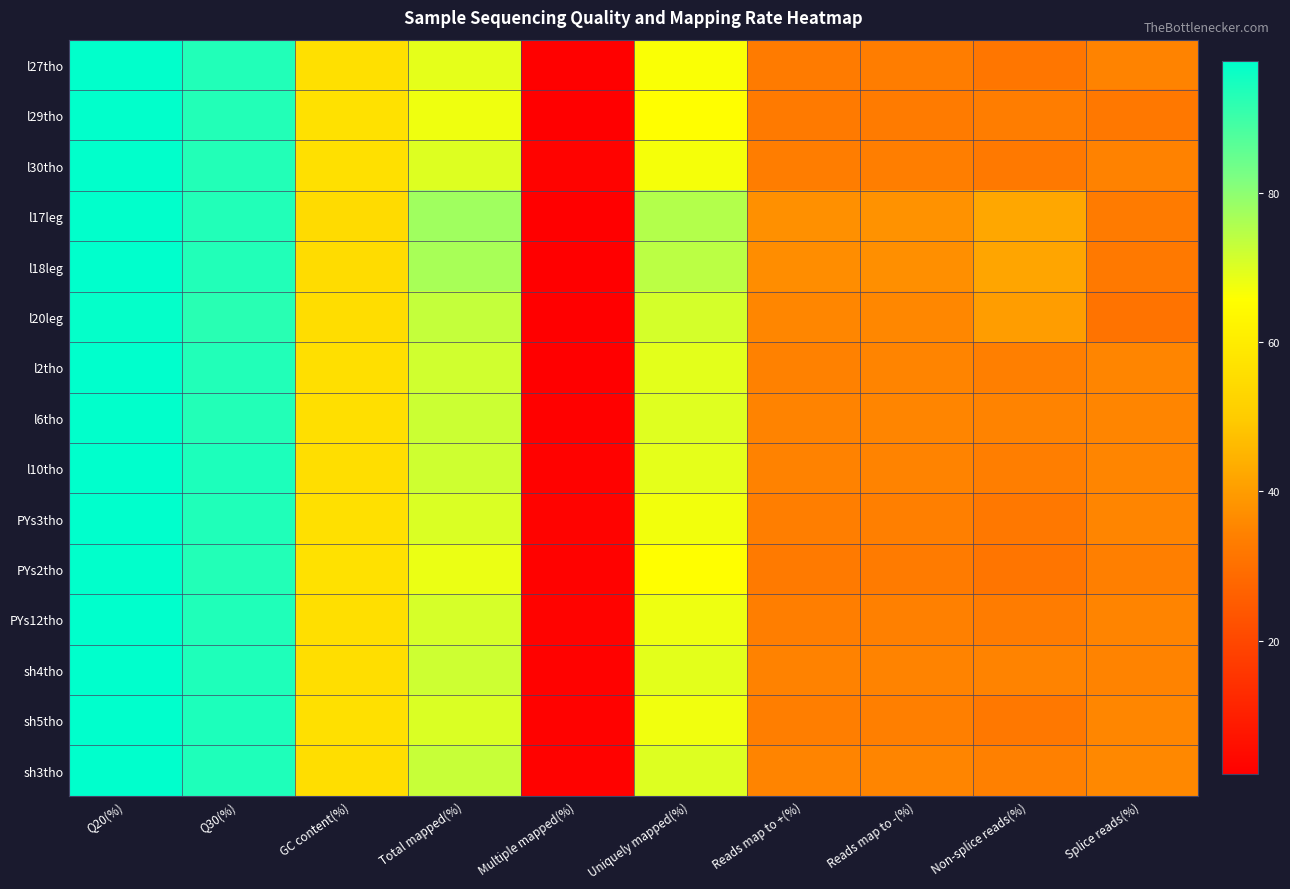

Reading left to right, list all the values displayed in this chart.

l27tho: Q20(%)=97.4	Q30(%)=93.5	GC content(%)=56.4	Total mapped(%)=68.9	Multiple mapped(%)=2.6	Uniquely mapped(%)=66.3	Reads map to +(%)=32.9	Reads map to -(%)=33.4	Non-splice reads(%)=31.6	Splice reads(%)=34.7
l29tho: Q20(%)=97.4	Q30(%)=93.3	GC content(%)=56.7	Total mapped(%)=67.6	Multiple mapped(%)=2.2	Uniquely mapped(%)=65.5	Reads map to +(%)=32.5	Reads map to -(%)=32.9	Non-splice reads(%)=33.4	Splice reads(%)=32.1
l30tho: Q20(%)=97.3	Q30(%)=93.2	GC content(%)=56.3	Total mapped(%)=70.0	Multiple mapped(%)=3.0	Uniquely mapped(%)=67.0	Reads map to +(%)=33.4	Reads map to -(%)=33.6	Non-splice reads(%)=32.5	Splice reads(%)=34.5
l17leg: Q20(%)=97.5	Q30(%)=93.4	GC content(%)=54.6	Total mapped(%)=77.7	Multiple mapped(%)=2.4	Uniquely mapped(%)=75.2	Reads map to +(%)=37.4	Reads map to -(%)=37.8	Non-splice reads(%)=42.4	Splice reads(%)=32.8
l18leg: Q20(%)=97.5	Q30(%)=93.5	GC content(%)=55.0	Total mapped(%)=76.7	Multiple mapped(%)=2.5	Uniquely mapped(%)=74.2	Reads map to +(%)=36.9	Reads map to -(%)=37.3	Non-splice reads(%)=41.8	Splice reads(%)=32.4
l20leg: Q20(%)=97.1	Q30(%)=92.5	GC content(%)=55.2	Total mapped(%)=73.2	Multiple mapped(%)=2.1	Uniquely mapped(%)=71.1	Reads map to +(%)=35.4	Reads map to -(%)=35.7	Non-splice reads(%)=40.1	Splice reads(%)=31.0
l2tho: Q20(%)=97.5	Q30(%)=93.5	GC content(%)=55.9	Total mapped(%)=71.6	Multiple mapped(%)=2.5	Uniquely mapped(%)=69.2	Reads map to +(%)=34.4	Reads map to -(%)=34.8	Non-splice reads(%)=34.0	Splice reads(%)=35.2
l6tho: Q20(%)=97.4	Q30(%)=93.3	GC content(%)=56.0	Total mapped(%)=72.1	Multiple mapped(%)=2.5	Uniquely mapped(%)=69.7	Reads map to +(%)=34.7	Reads map to -(%)=35.0	Non-splice reads(%)=34.7	Splice reads(%)=35.0
l10tho: Q20(%)=97.6	Q30(%)=93.9	GC content(%)=55.8	Total mapped(%)=71.8	Multiple mapped(%)=2.8	Uniquely mapped(%)=69.0	Reads map to +(%)=34.4	Reads map to -(%)=34.6	Non-splice reads(%)=33.8	Splice reads(%)=35.2
PYs3tho: Q20(%)=97.5	Q30(%)=93.6	GC content(%)=56.1	Total mapped(%)=70.3	Multiple mapped(%)=3.0	Uniquely mapped(%)=67.4	Reads map to +(%)=33.5	Reads map to -(%)=33.9	Non-splice reads(%)=32.1	Splice reads(%)=35.3
PYs2tho: Q20(%)=97.3	Q30(%)=93.2	GC content(%)=56.6	Total mapped(%)=68.2	Multiple mapped(%)=2.7	Uniquely mapped(%)=65.5	Reads map to +(%)=32.6	Reads map to -(%)=33.0	Non-splice reads(%)=31.6	Splice reads(%)=34.0
PYs12tho: Q20(%)=97.5	Q30(%)=93.7	GC content(%)=55.9	Total mapped(%)=70.9	Multiple mapped(%)=3.0	Uniquely mapped(%)=68.0	Reads map to +(%)=33.8	Reads map to -(%)=34.2	Non-splice reads(%)=33.1	Splice reads(%)=34.8
sh4tho: Q20(%)=97.6	Q30(%)=93.8	GC content(%)=55.6	Total mapped(%)=72.0	Multiple mapped(%)=2.8	Uniquely mapped(%)=69.2	Reads map to +(%)=34.5	Reads map to -(%)=34.7	Non-splice reads(%)=34.6	Splice reads(%)=34.6
sh5tho: Q20(%)=97.6	Q30(%)=93.9	GC content(%)=56.1	Total mapped(%)=70.3	Multiple mapped(%)=2.8	Uniquely mapped(%)=67.5	Reads map to +(%)=33.5	Reads map to -(%)=34.0	Non-splice reads(%)=32.1	Splice reads(%)=35.4
sh3tho: Q20(%)=97.6	Q30(%)=93.8	GC content(%)=55.7	Total mapped(%)=72.7	Multiple mapped(%)=2.8	Uniquely mapped(%)=69.9	Reads map to +(%)=34.8	Reads map to -(%)=35.1	Non-splice reads(%)=34.1	Splice reads(%)=35.8